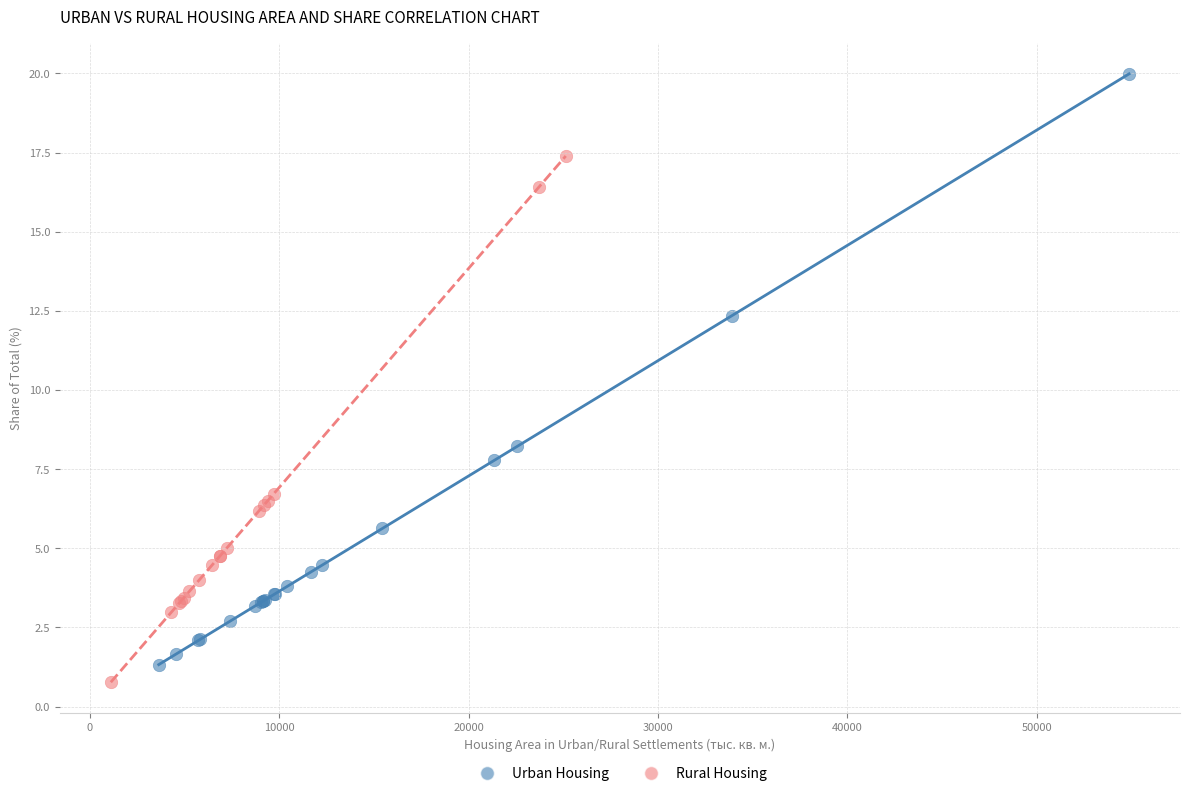

Which series has the widest spread of Y values?

Urban Housing